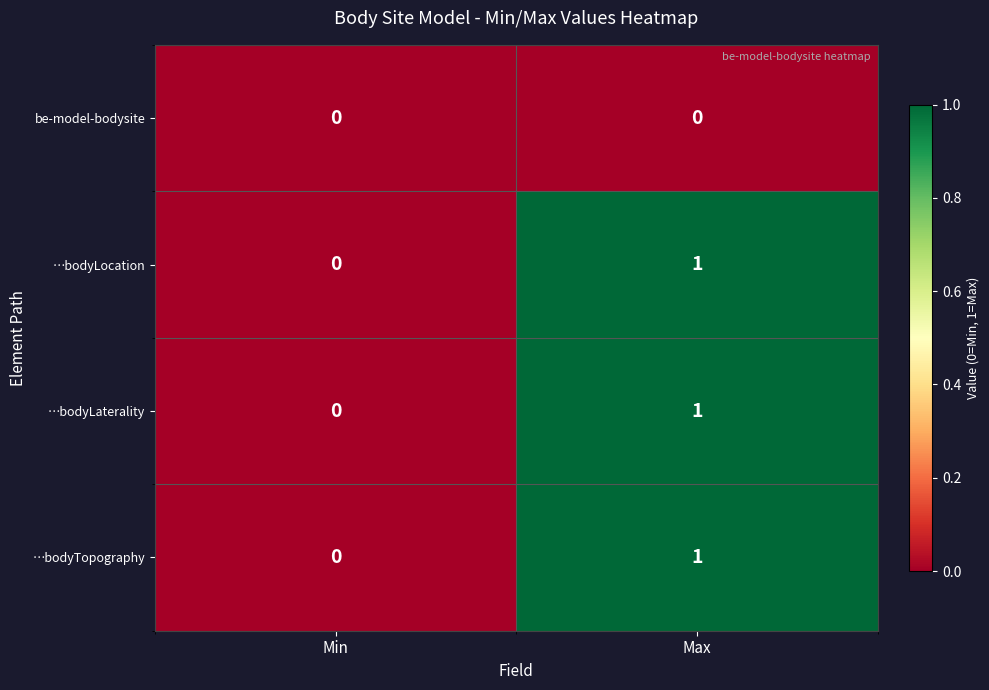

The value of …bodyLaterality at Max is 0. True or false?

False